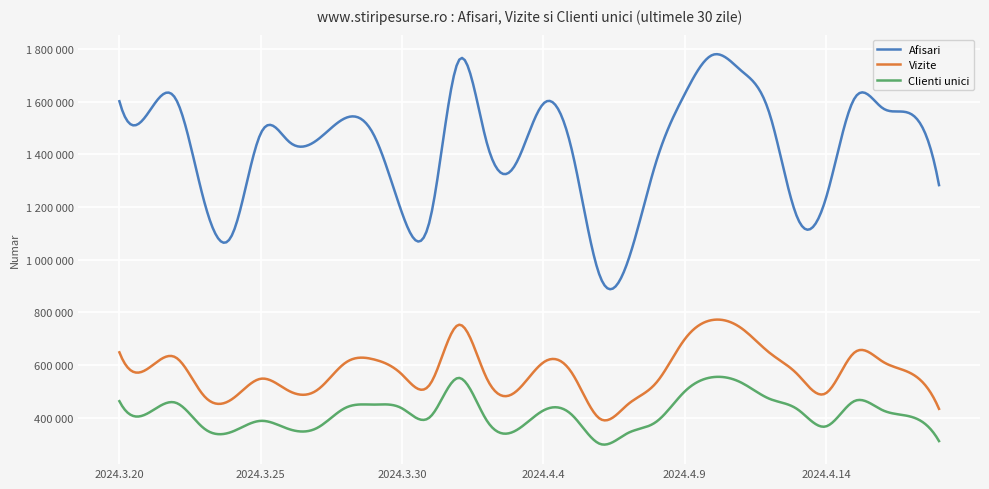

Does the chart display data point markers on the line(s)?

No